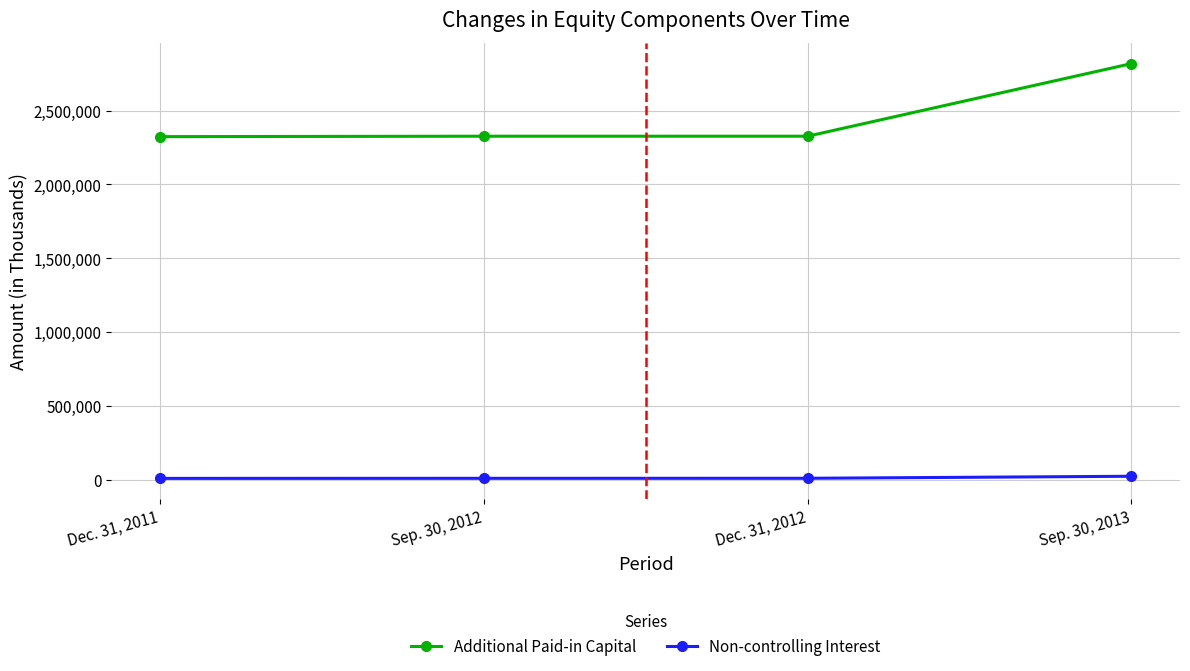

What is the approximate value of Non-controlling Interest at Dec. 31, 2012?

8466